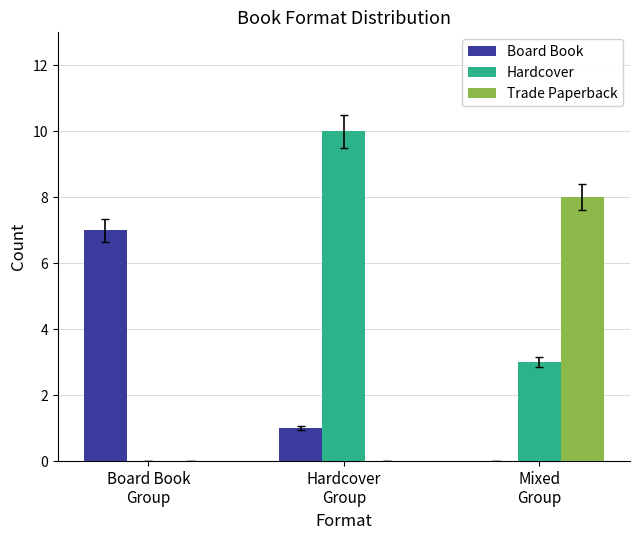

Reading left to right, extract all data points from this chart.

Board Book: Board Book
Group=7	Hardcover
Group=1	Mixed
Group=0
Hardcover: Board Book
Group=0	Hardcover
Group=10	Mixed
Group=3
Trade Paperback: Board Book
Group=0	Hardcover
Group=0	Mixed
Group=8